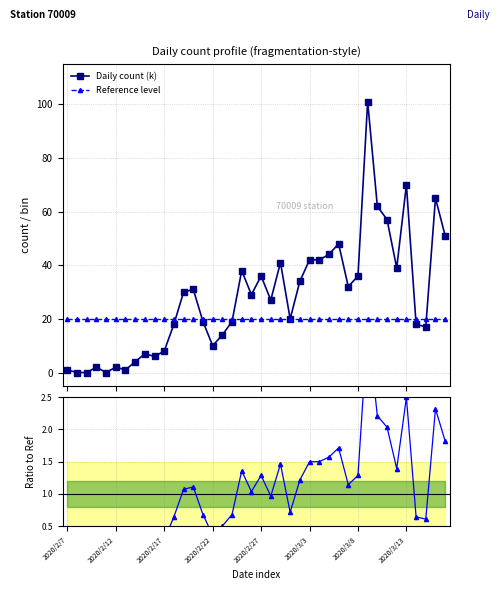

At which category is the sum across all series the highest?

31